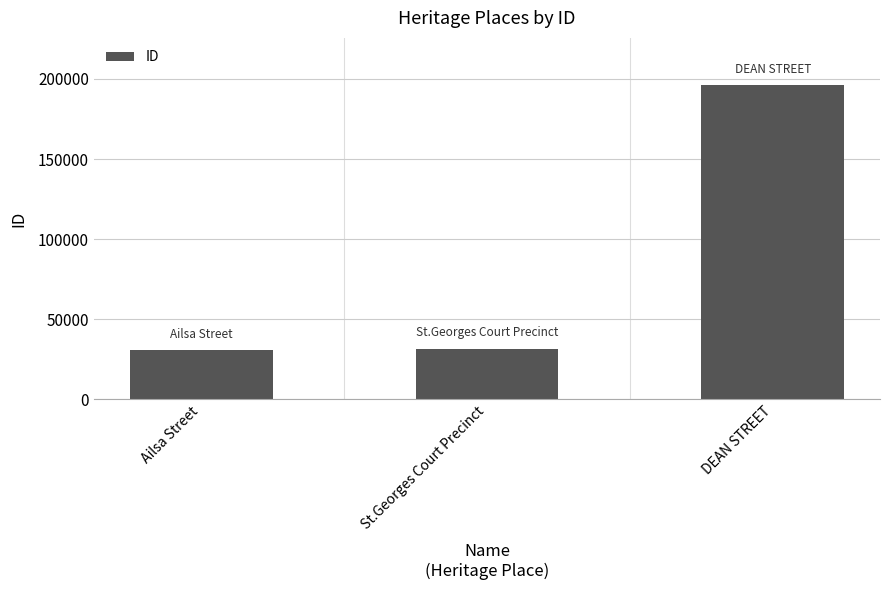

What is the smallest value displayed?

30501